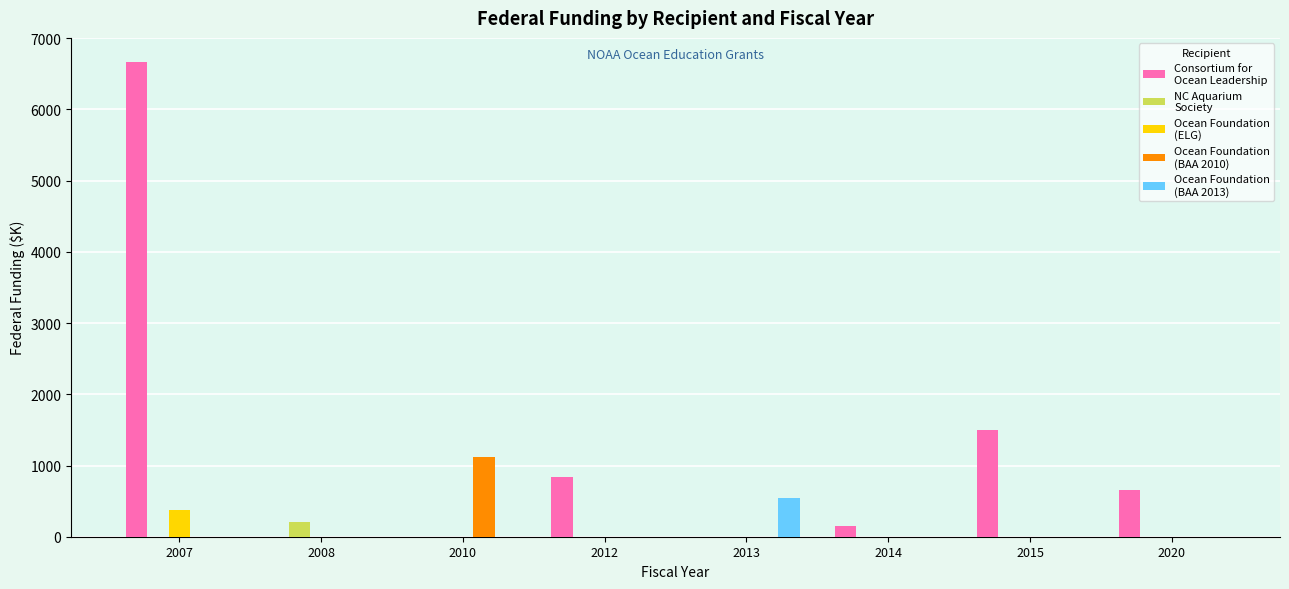

What is the total value across all series at 2020?

660.5